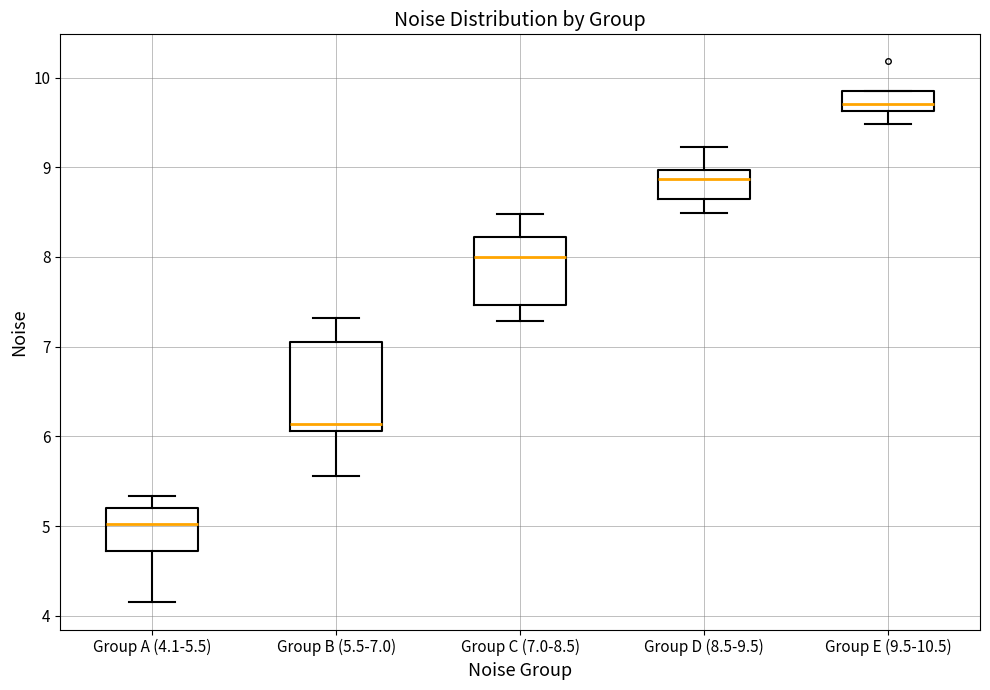

Reading left to right, transcribe this box plot: for each box, give where its median line is, the range the box spans, and where its two whiskers end, as read against the y-axis. The values are not printed on the chart, so give them approximately, as read against the axis.

Group A (4.1-5.5): median 5.0, box 4.7 to 5.2, whiskers 4.1 to 5.3
Group B (5.5-7.0): median 6.1 (just above the box's lower edge), box 6.1 to 7.1, whiskers 5.6 to 7.3
Group C (7.0-8.5): median 8.0, box 7.5 to 8.2, whiskers 7.3 to 8.5
Group D (8.5-9.5): median 8.9, box 8.6 to 9.0, whiskers 8.5 to 9.2
Group E (9.5-10.5): median 9.7, box 9.6 to 9.8, whiskers 9.5 to 9.8